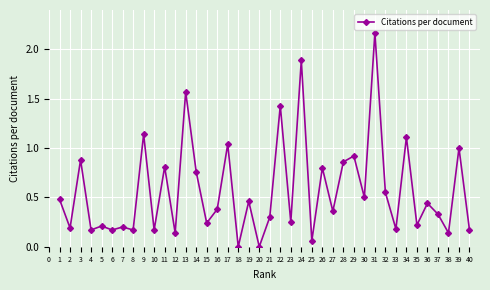

Count the number of data series in this chart.

1